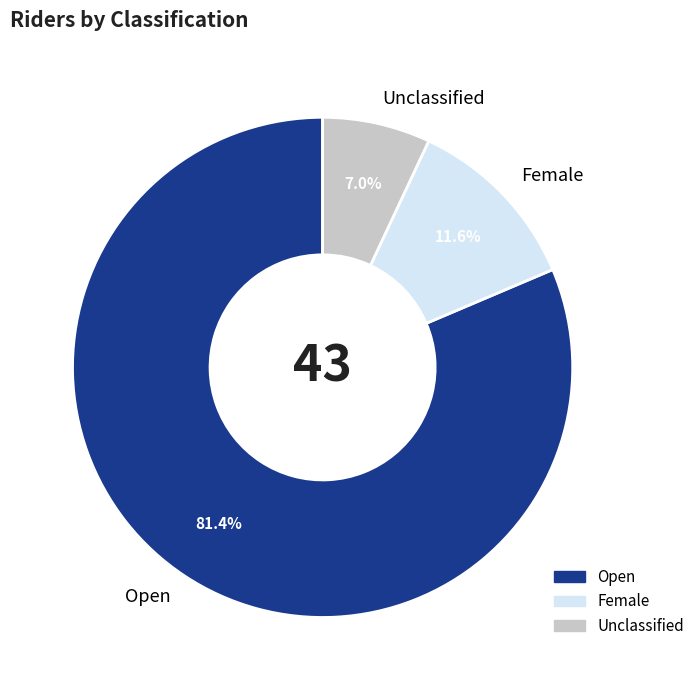

Between Unclassified and Open, which is larger?

Open